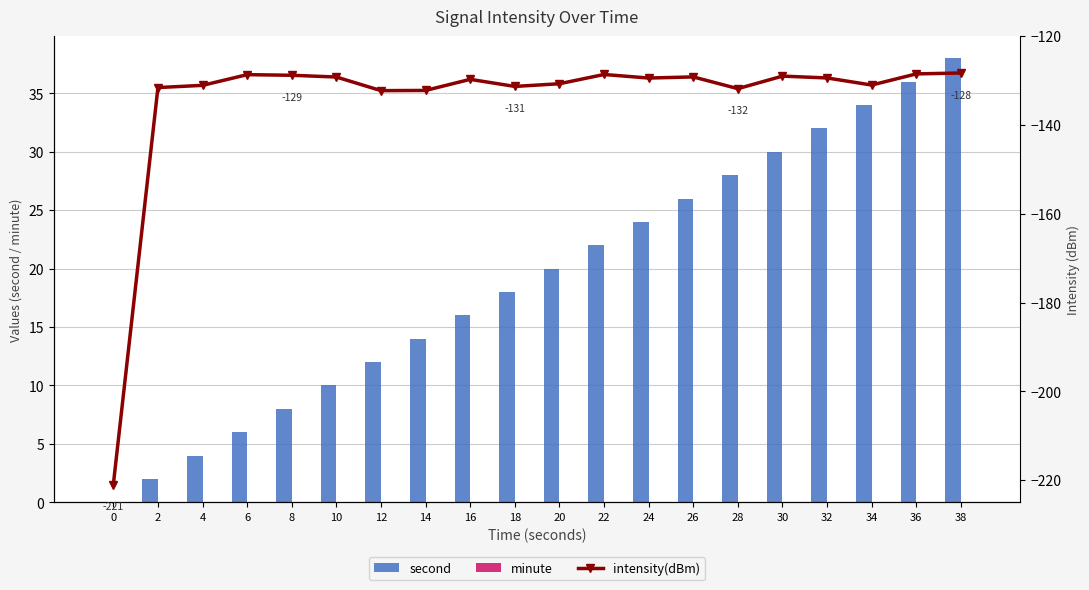

What is the total value across all series at 14?

-118.2